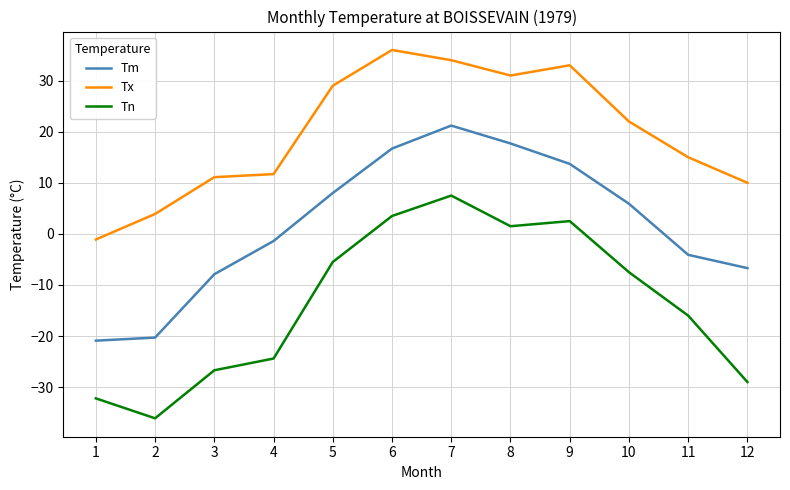

At which label does Tx reach its minimum?

1